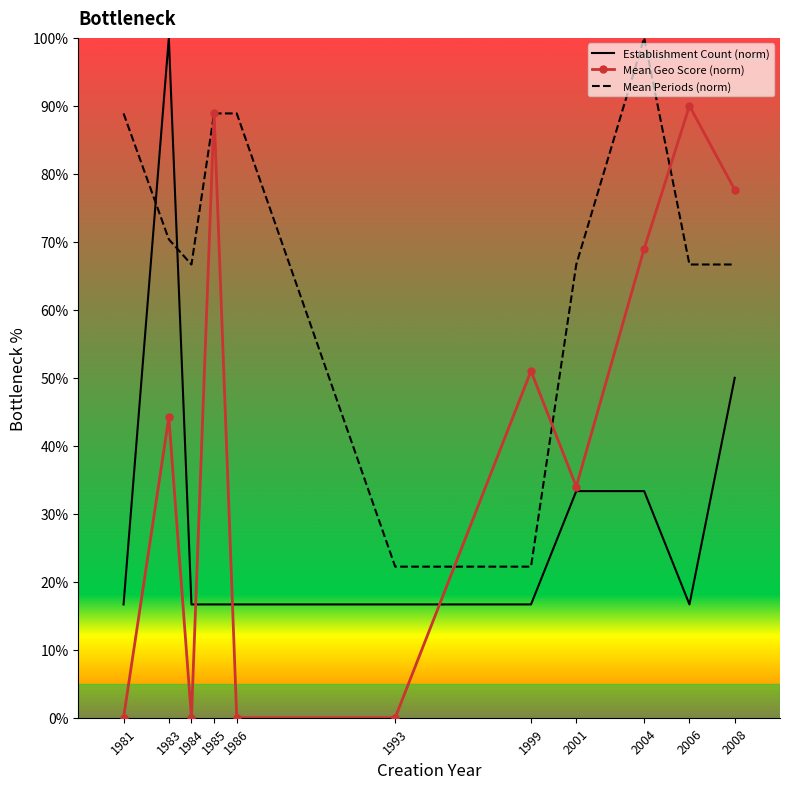

What is the sum of the Mean Periods (norm) values at 1983 and 2006?

137.0